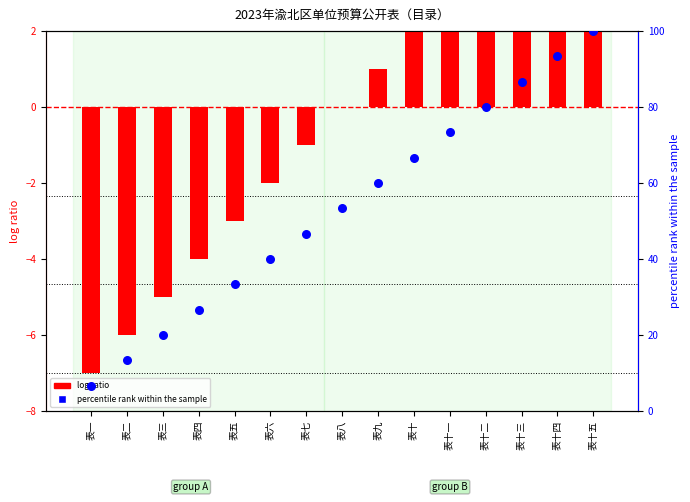

Which series contains the highest Y value?

percentile rank within the sample